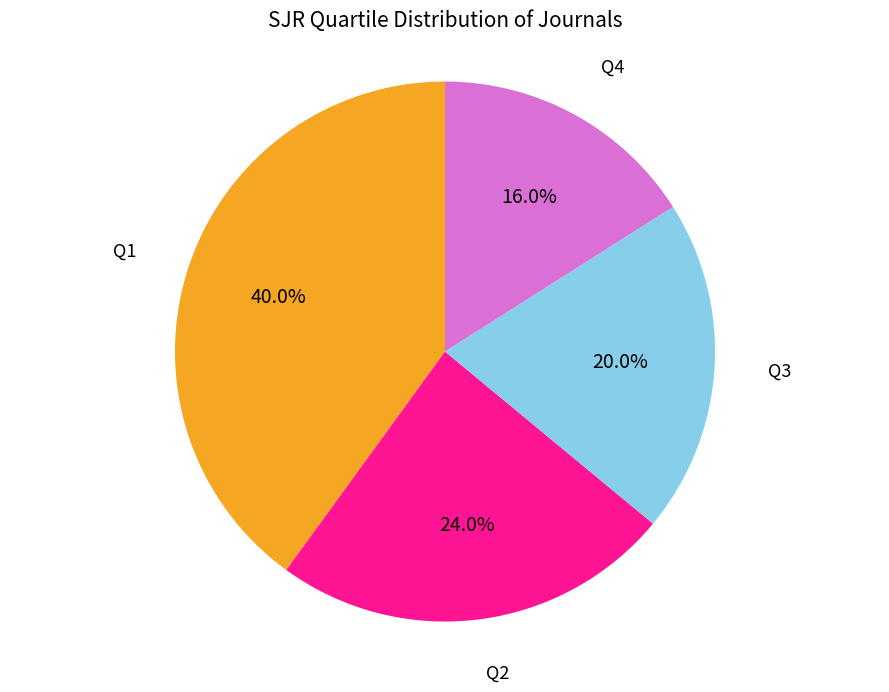

True or false: Q3 accounts for 20% of the total.

True